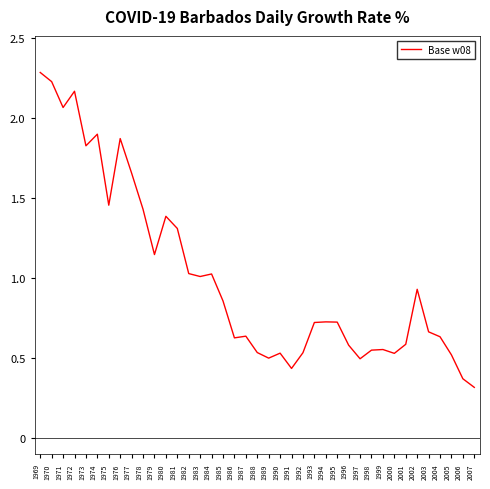

What is the maximum value shown in the chart?

2.3